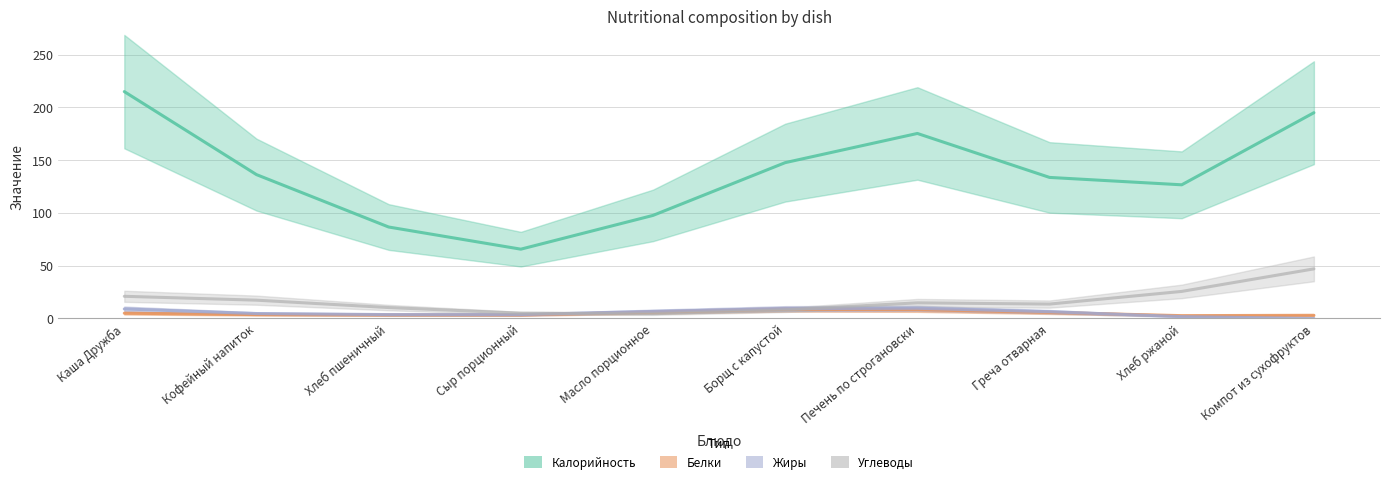

Where does the Белки series first go above 4?

Каша Дружба